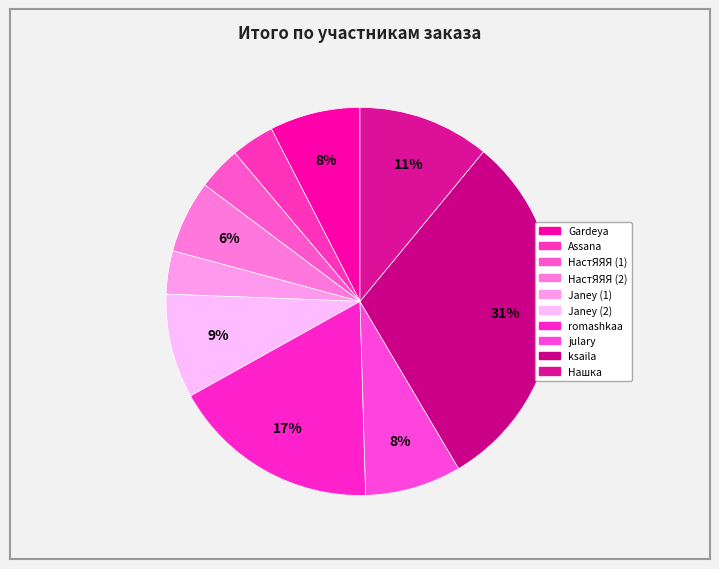

How many segments does this pie chart have?

10